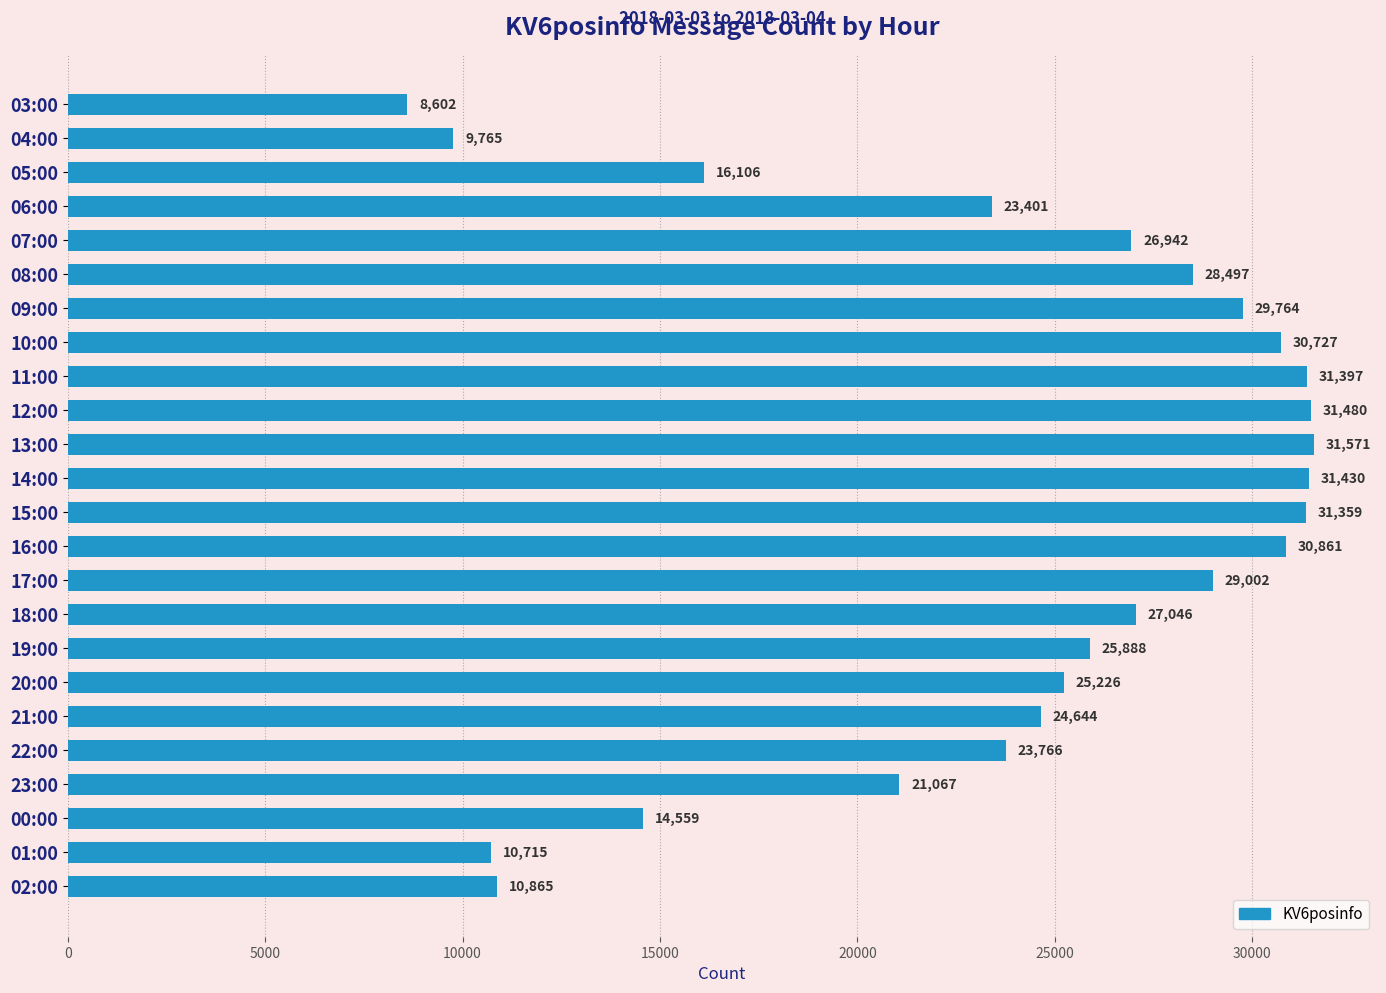

What is the maximum value shown in the chart?

31571